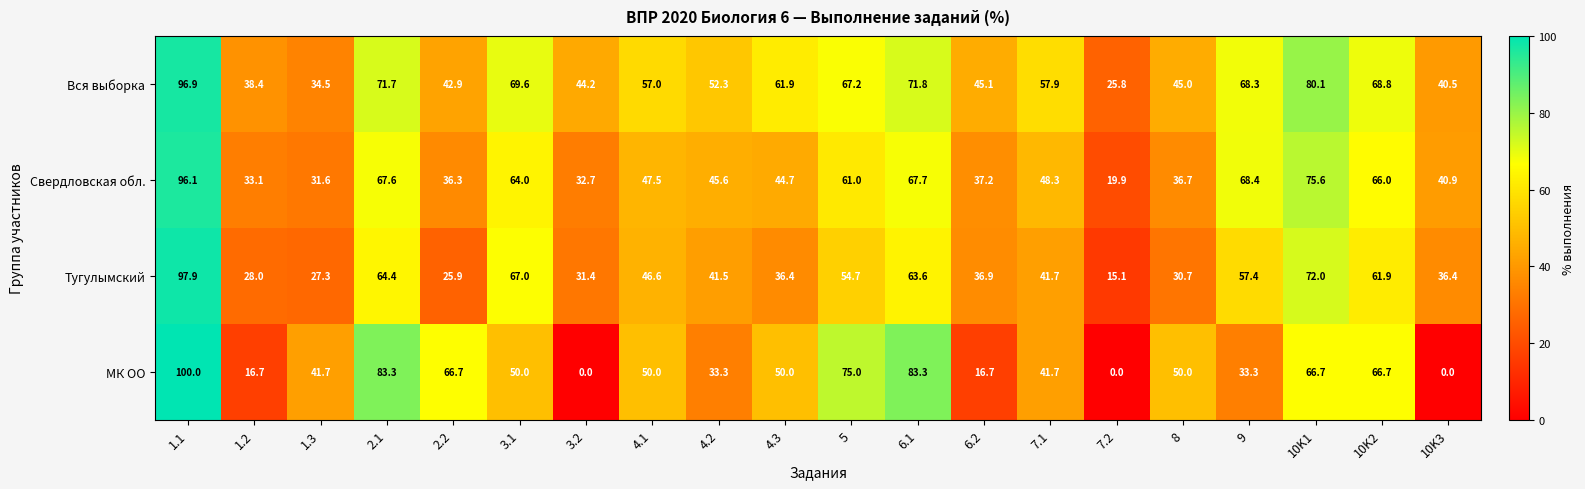

At which label does МК ОО reach its peak?

1.1